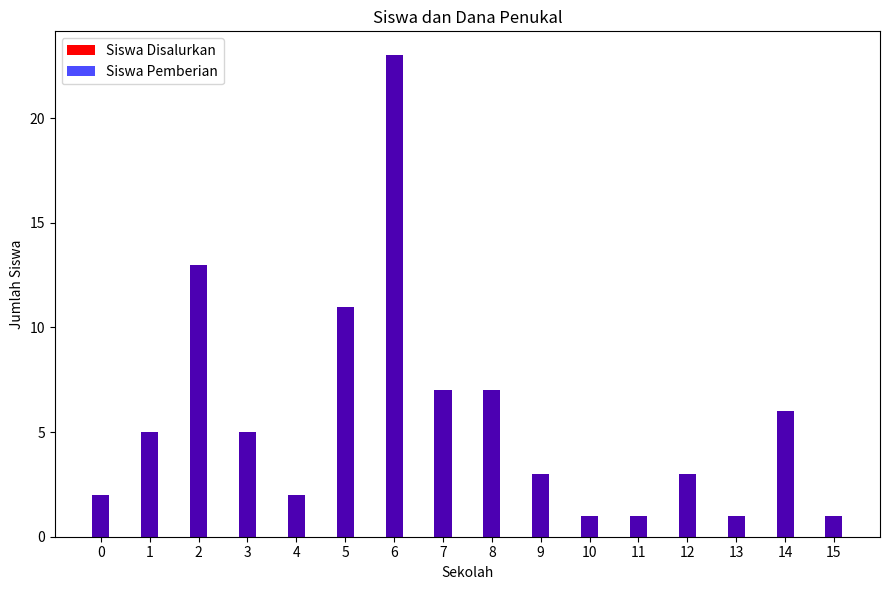

Reading left to right, extract all data points from this chart.

Siswa Disalurkan: 0=2	1=5	2=13	3=5	4=2	5=11	6=23	7=7	8=7	9=3	10=1	11=1	12=3	13=1	14=6	15=1
Siswa Pemberian: 0=2	1=5	2=13	3=5	4=2	5=11	6=23	7=7	8=7	9=3	10=1	11=1	12=3	13=1	14=6	15=1